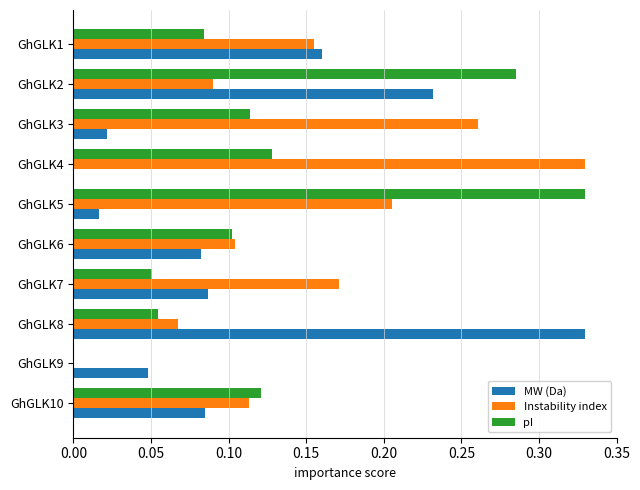

At which category is the sum across all series the highest?

GhGLK2